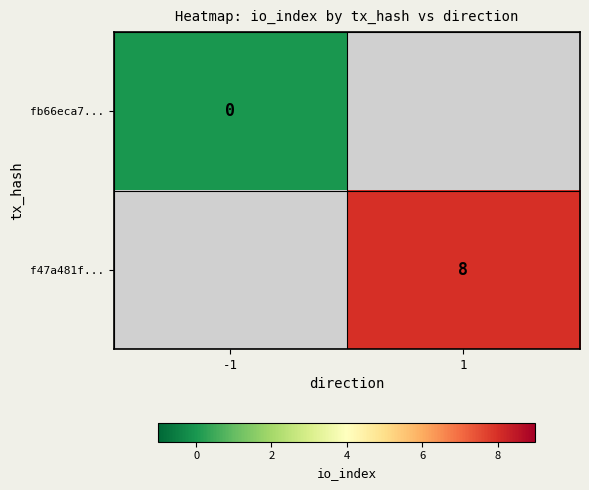

Which has a higher value, -1 or 1?

1